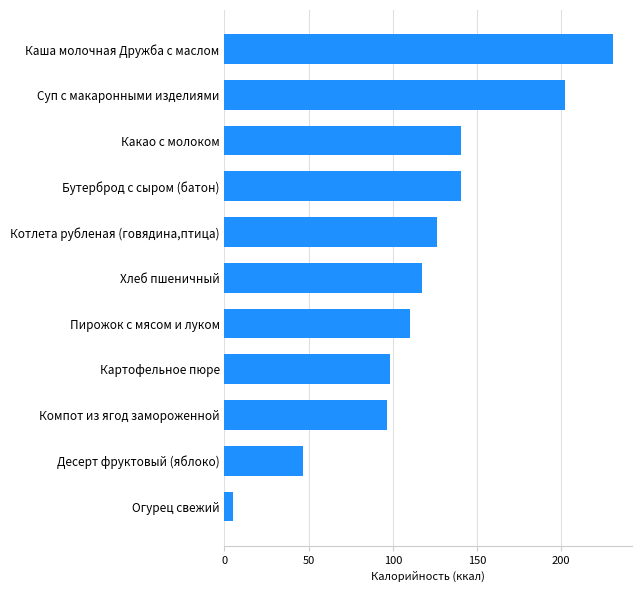

What is the sum of the values at Картофельное пюре and Суп с макаронными изделиями?

300.8